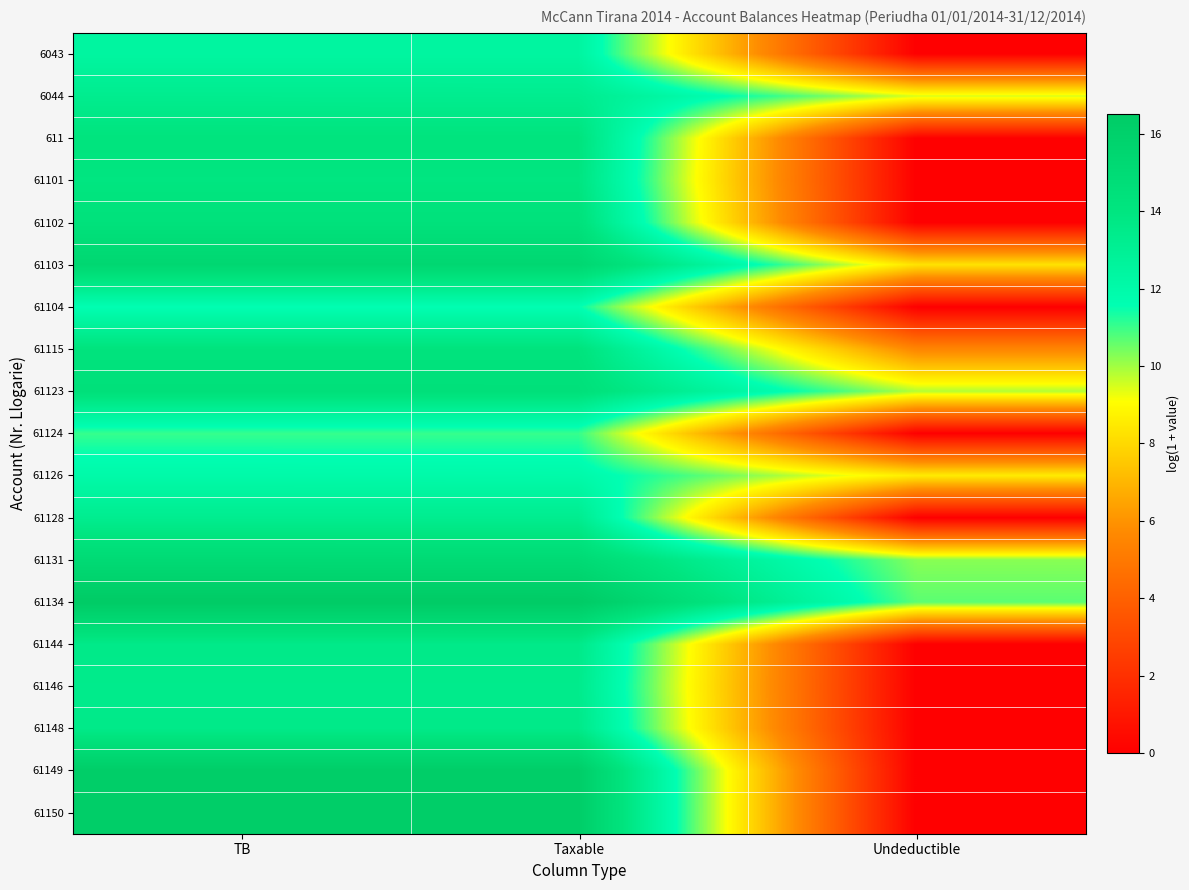

What is the greatest value displayed?

16.5